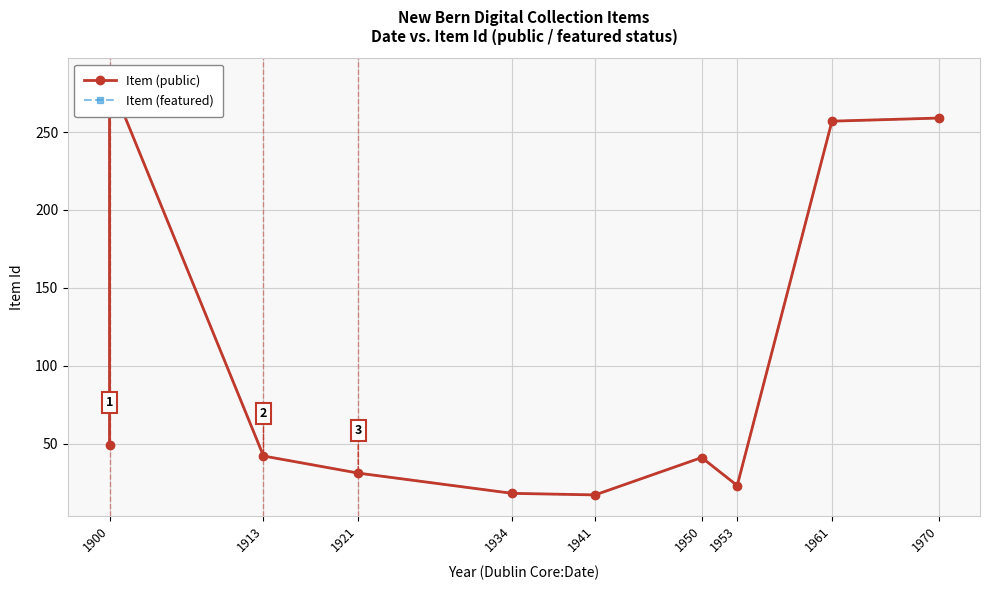

True or false: Item (public) and Item (featured) intersect in this chart.

False